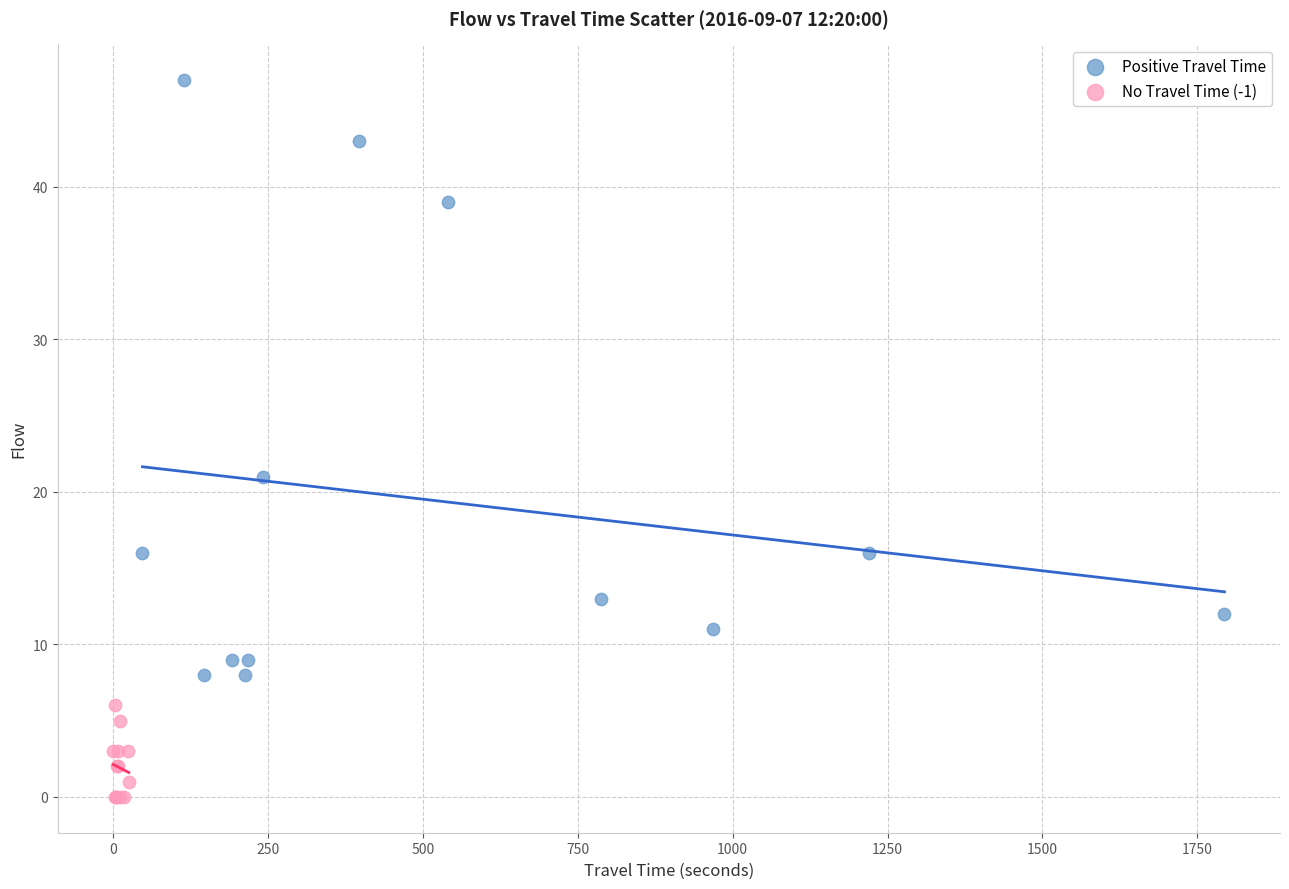

What are all the series names shown in the legend?

Positive Travel Time, No Travel Time (-1)